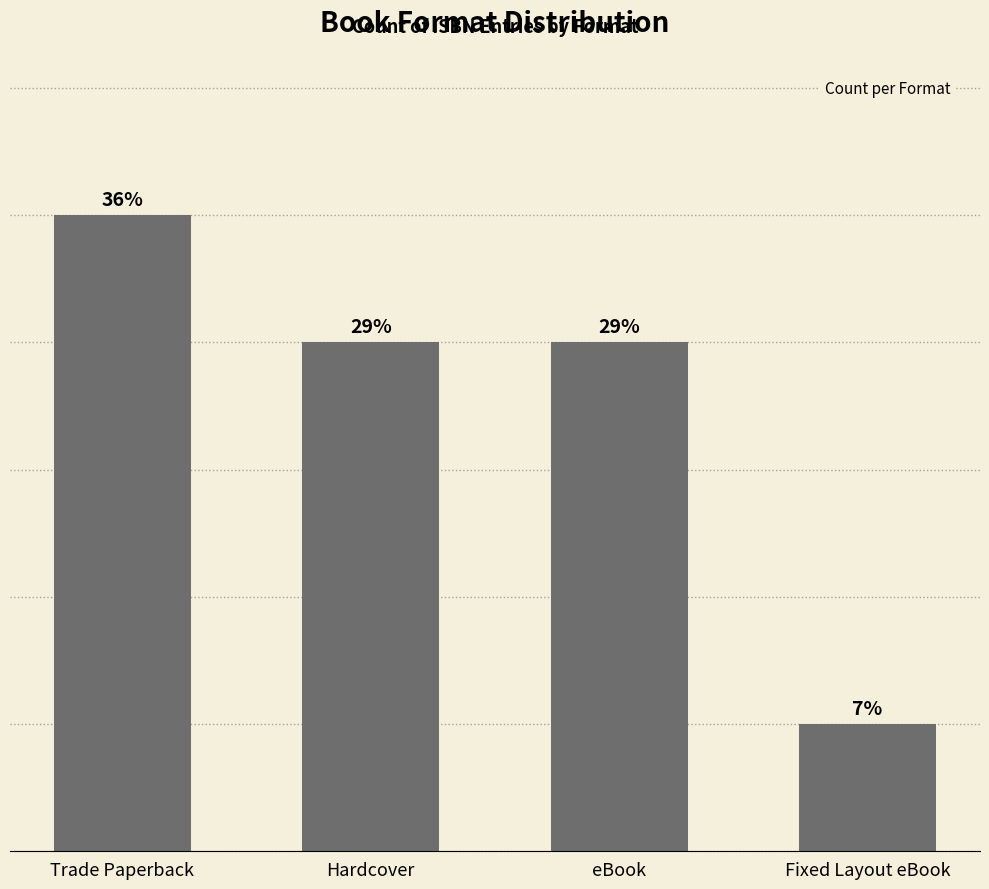

What is the sum of all values?

14